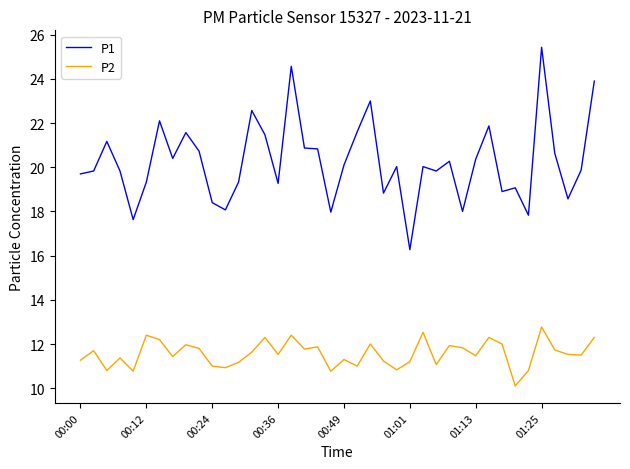

What is the greatest value displayed?

25.4